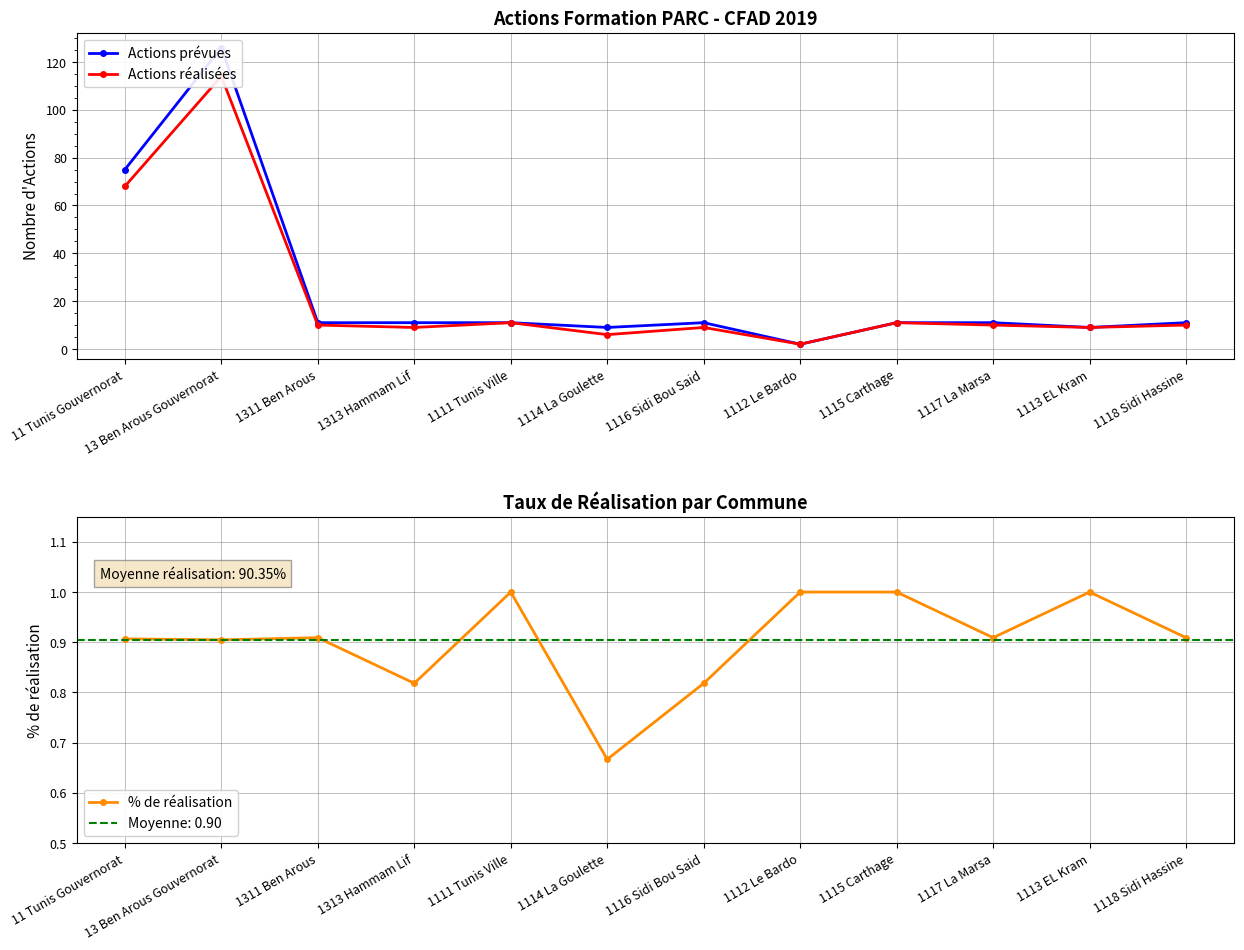

Does the chart display data point markers on the line(s)?

Yes